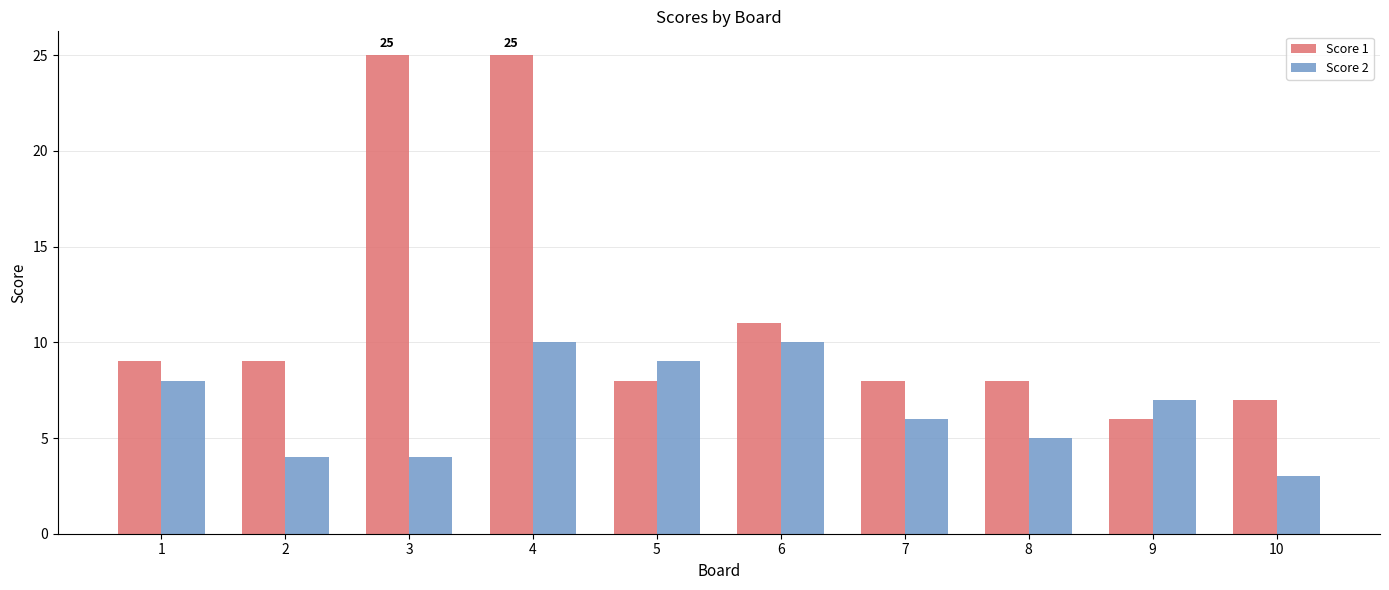

The value of Score 1 at 7 is 8. True or false?

True